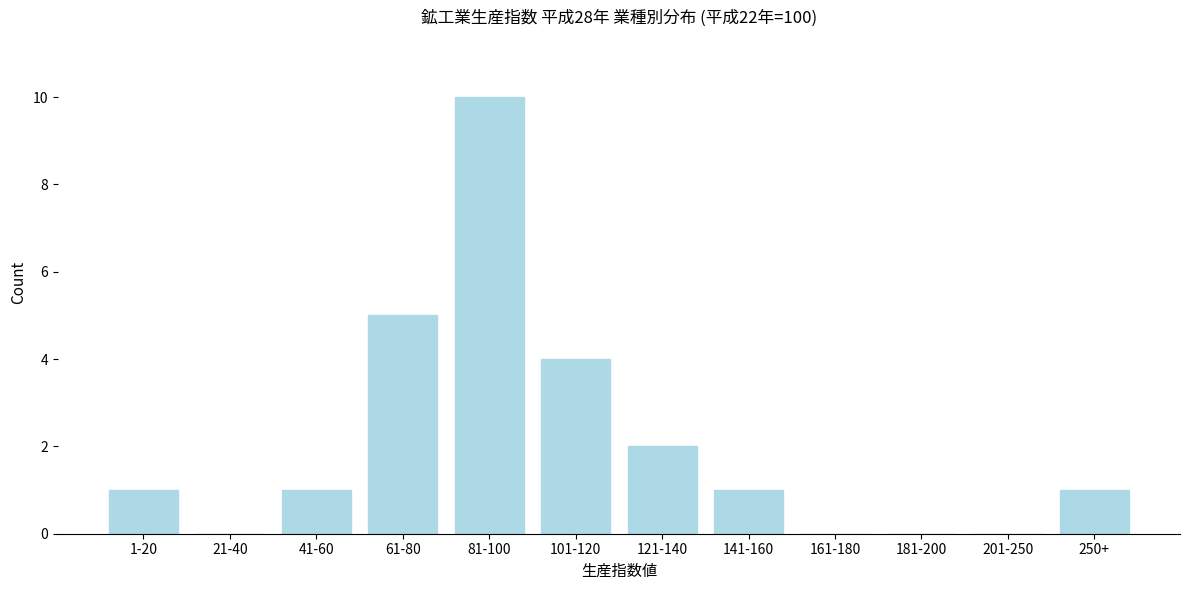

Reading left to right, extract all data points from this chart.

1-20=1	21-40=0	41-60=1	61-80=5	81-100=10	101-120=4	121-140=2	141-160=1	161-180=0	181-200=0	201-250=0	250+=1